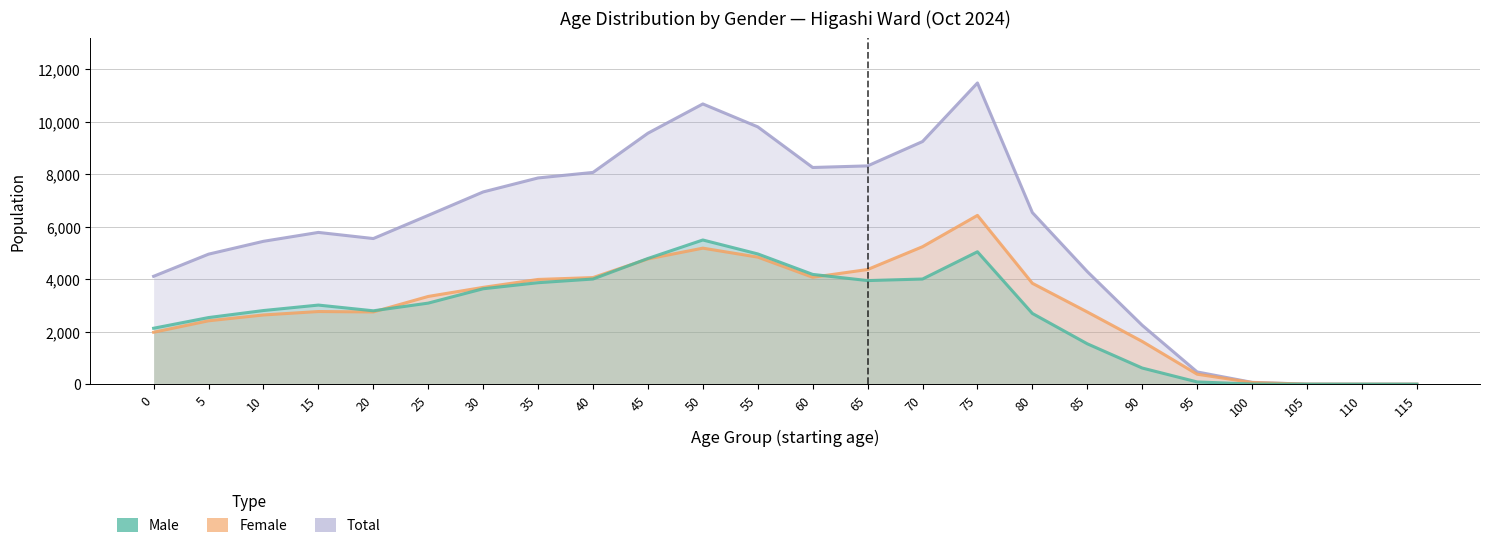

At which label does Male reach its minimum?

105